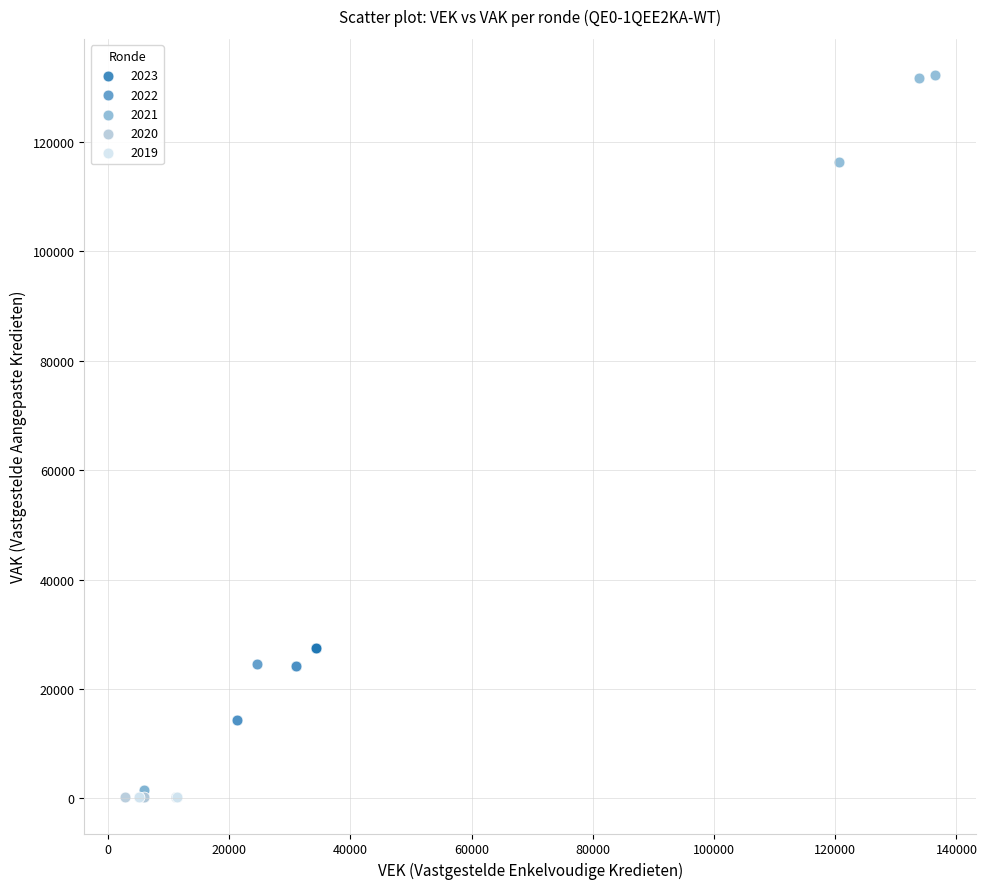

Which series reaches the maximum Y coordinate?

2021